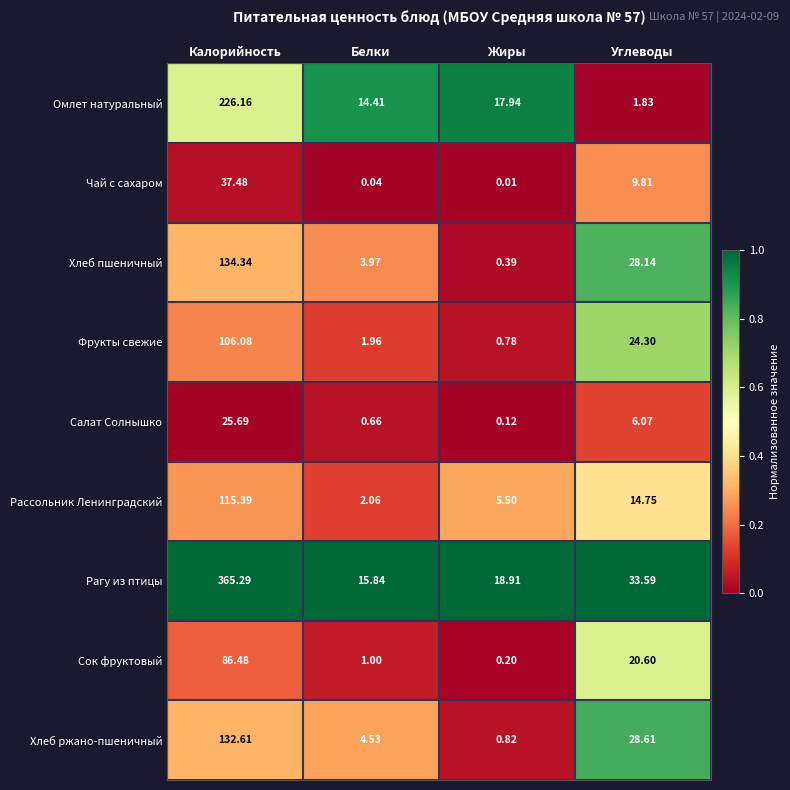

Which series changed the most between Белки and Жиры?

Хлеб ржано-пшеничный